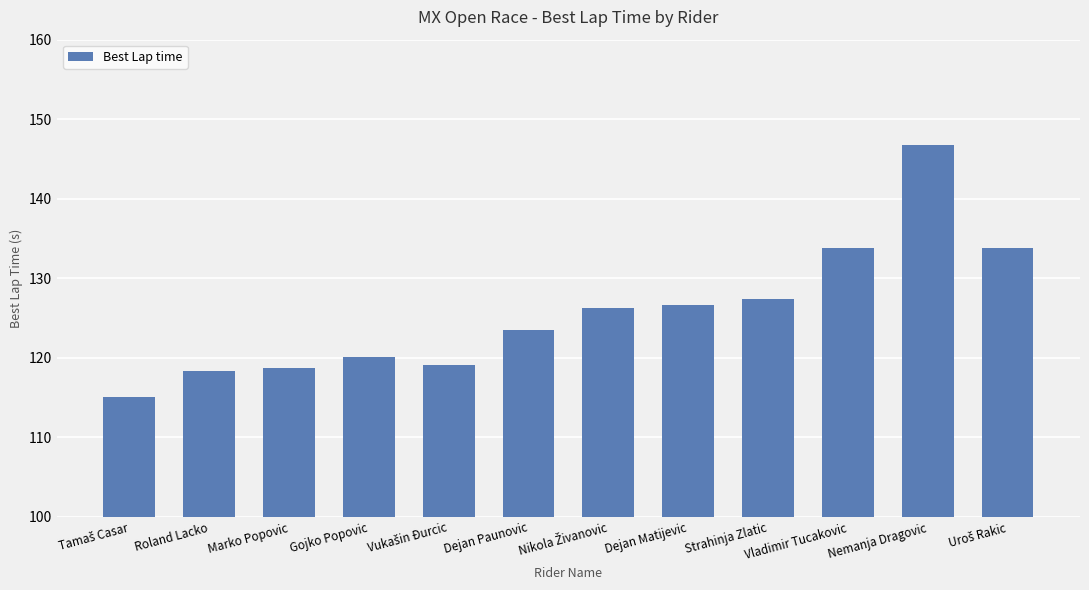

What is the change in value from Roland Lacko to Gojko Popovic?

+1.7